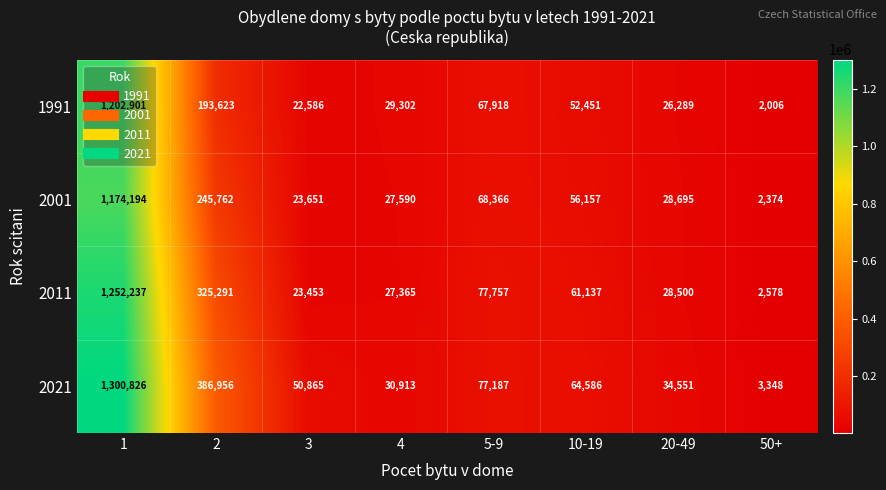

What is the sum of all 2021 values?

1949232